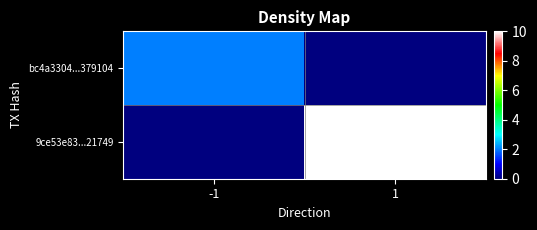

Reading left to right, transcribe all the data shown in this chart.

bc4a3304...379104: -1=2	1=0
9ce53e83...21749: -1=0	1=10